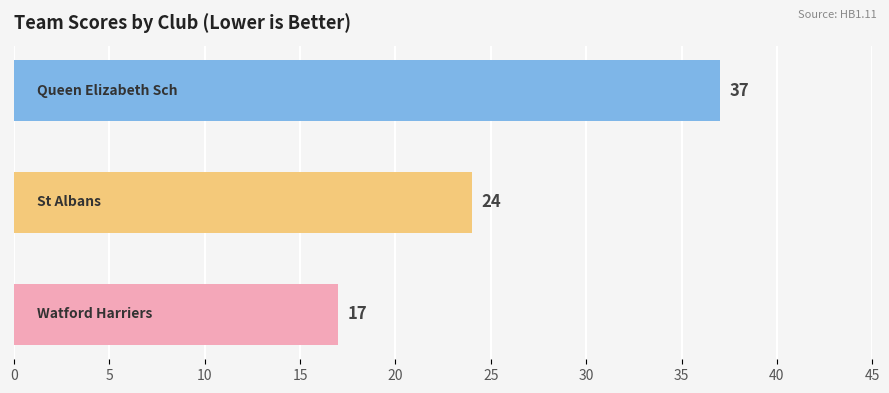

What is the maximum value shown in the chart?

37